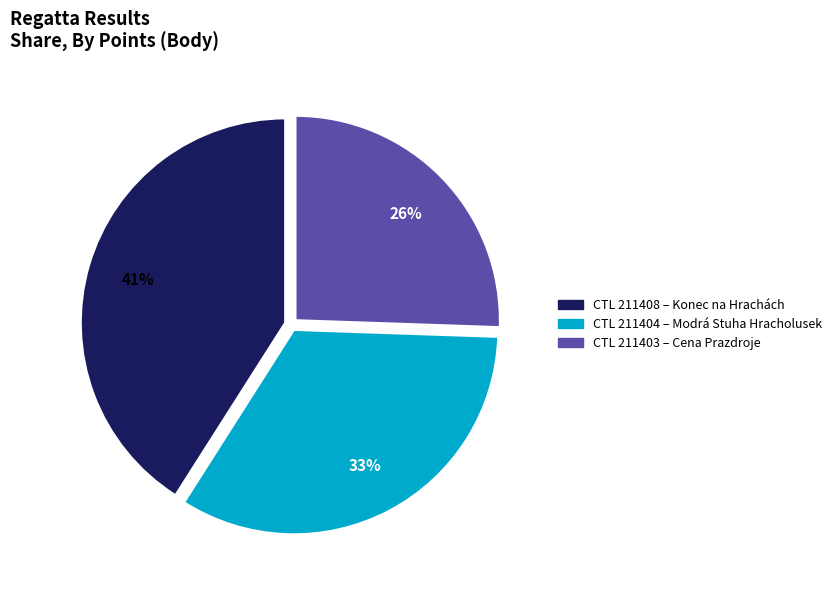

Which slice is the largest?

CTL 211408 – Konec na Hrachách